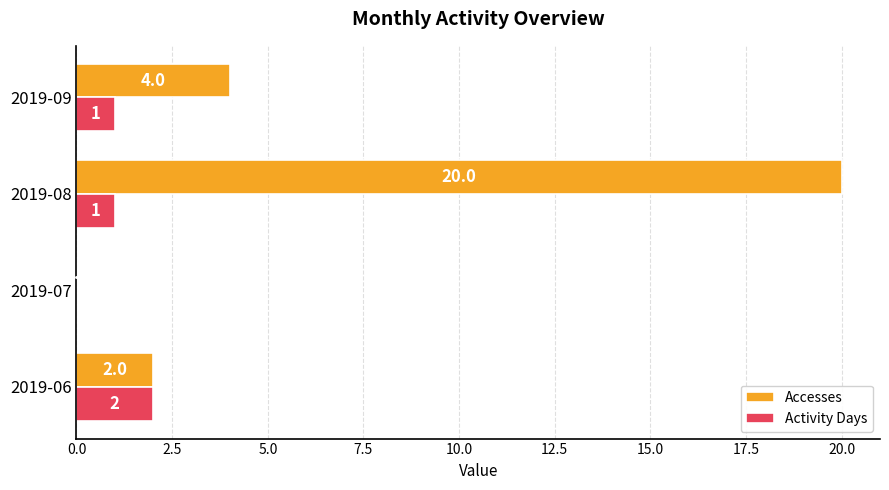

What is the maximum value shown in the chart?

20